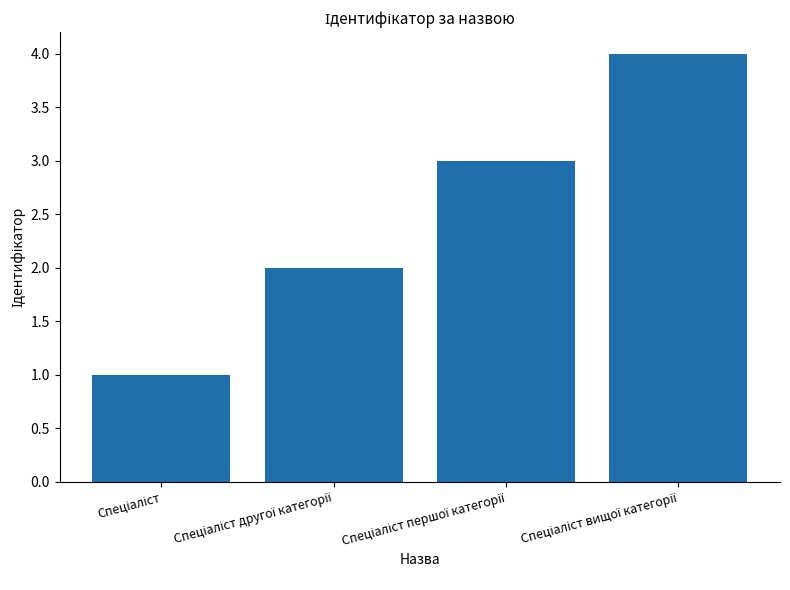

What is the greatest value displayed?

4